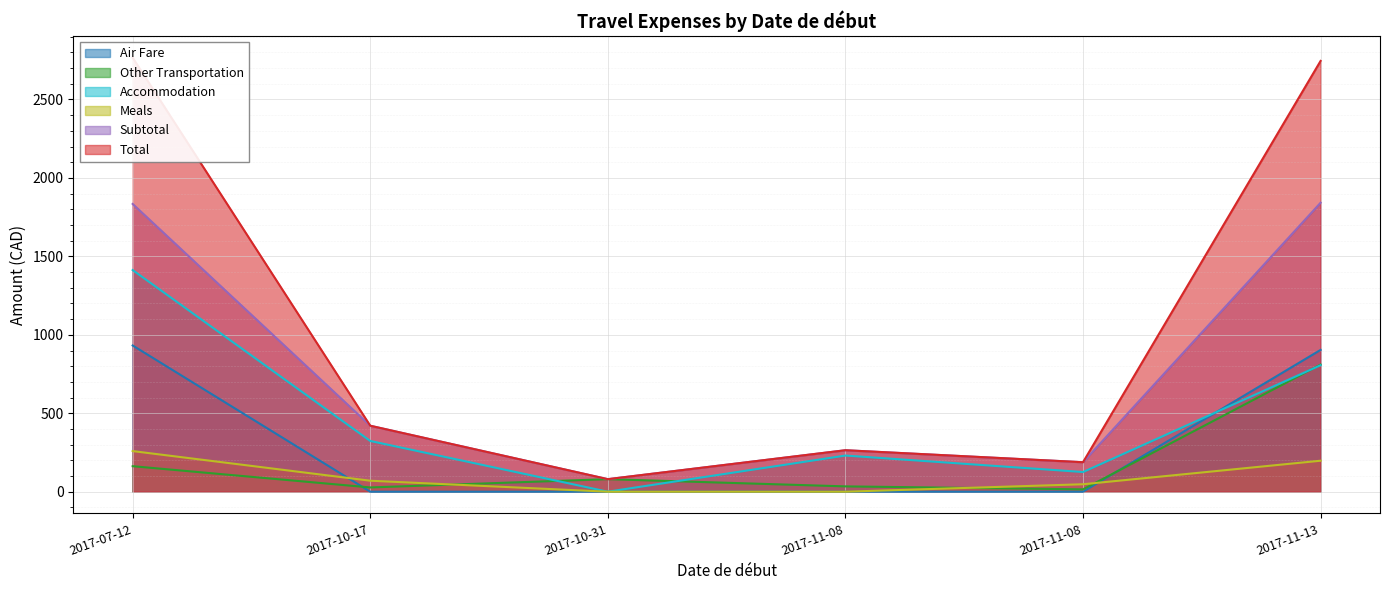

The Accommodation series shows 806.2 at 2017-11-13. True or false?

True